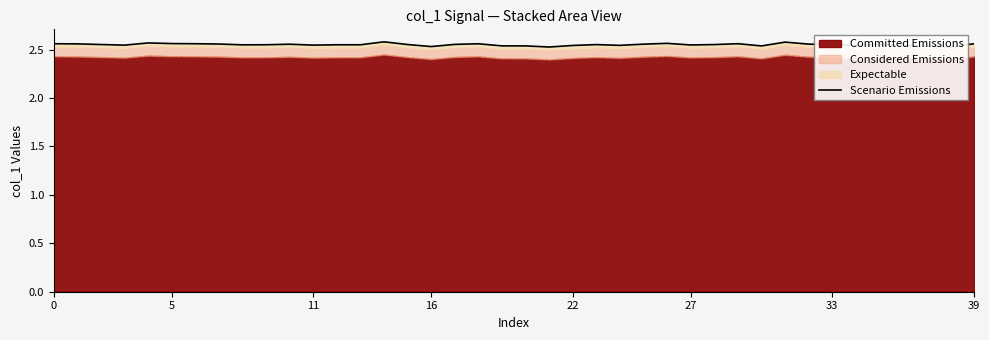

What is the sum of all values?

102.0